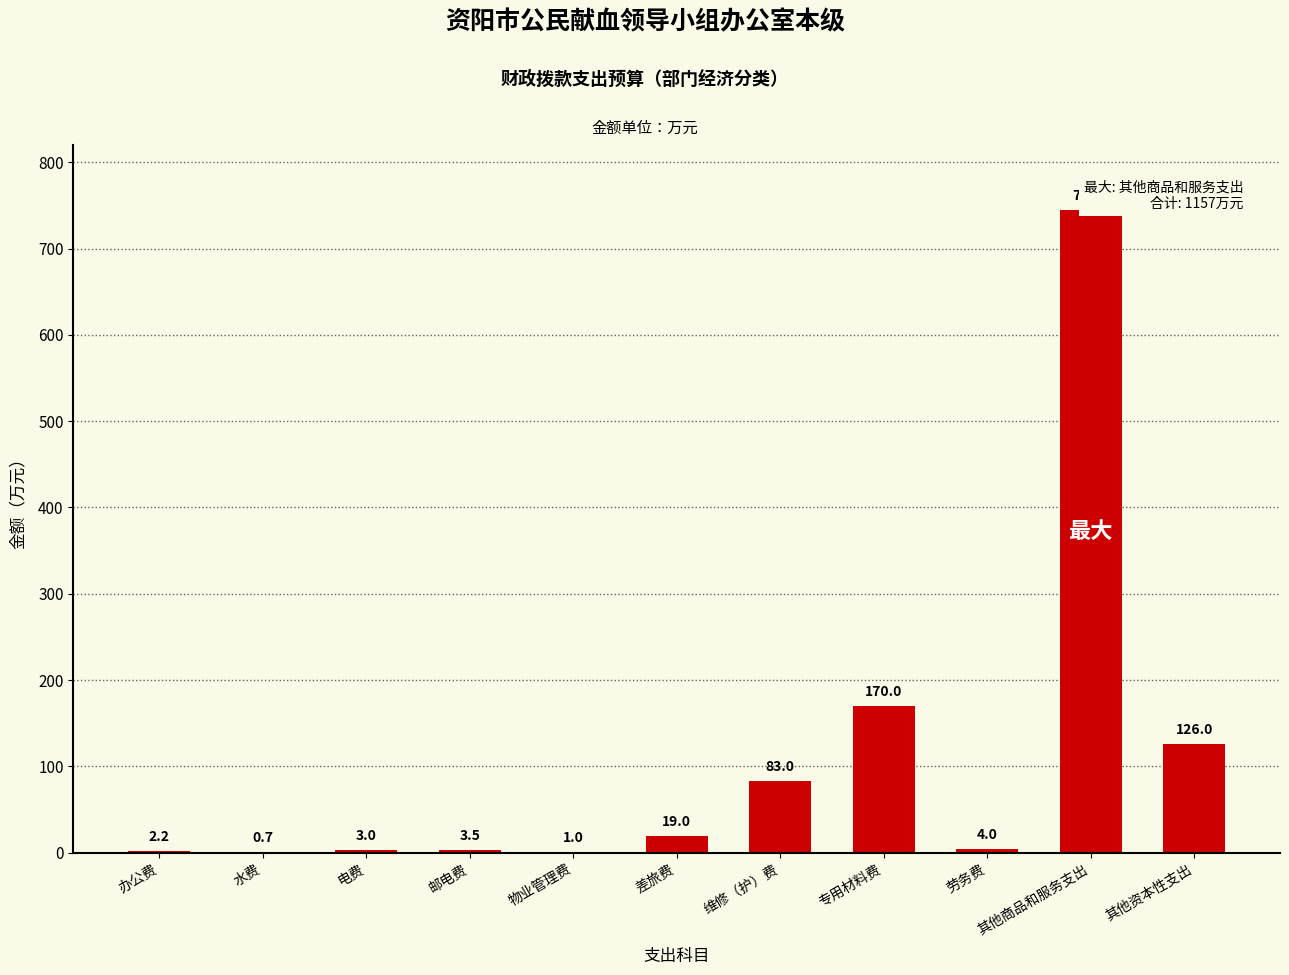

What is the change in value from 办公费 to 物业管理费?

-1.2